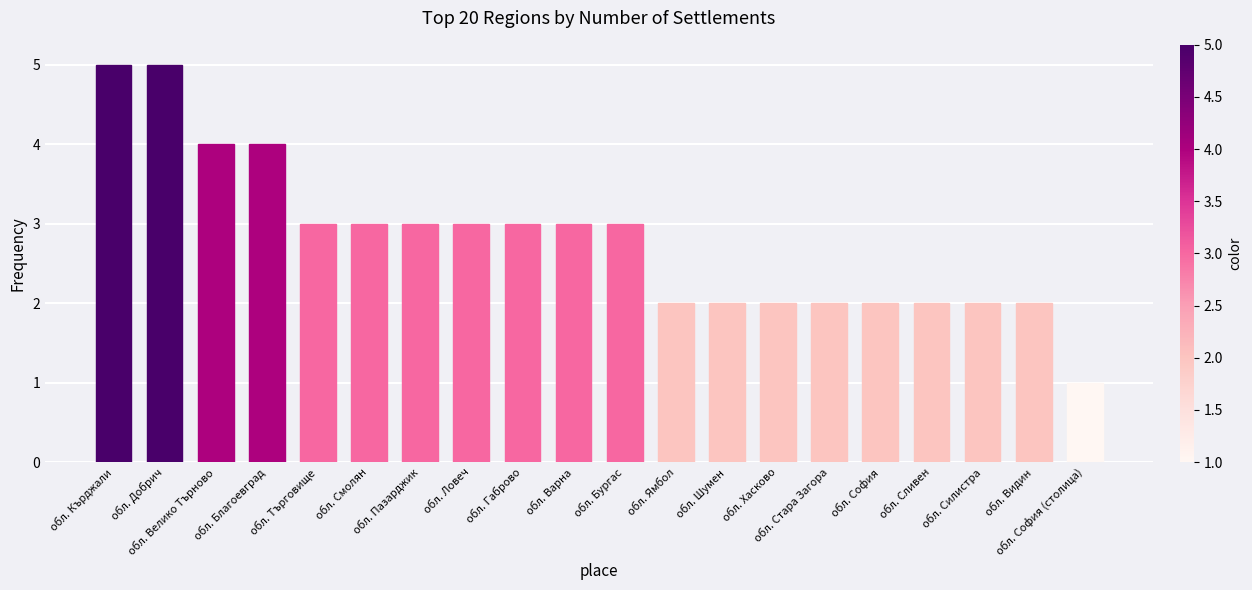

What is the label of the 2nd bar from the right?

обл. Видин